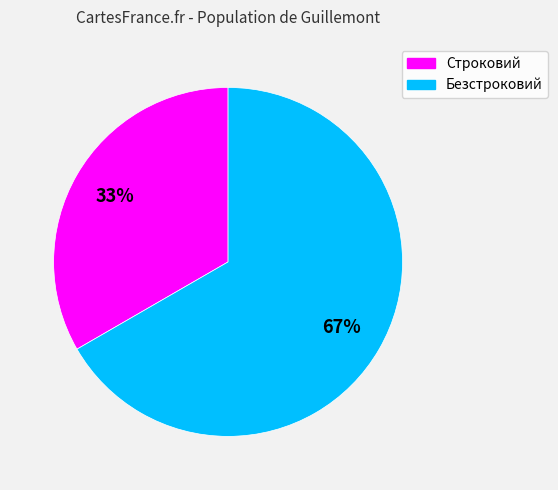

Which slice is the smallest?

Строковий